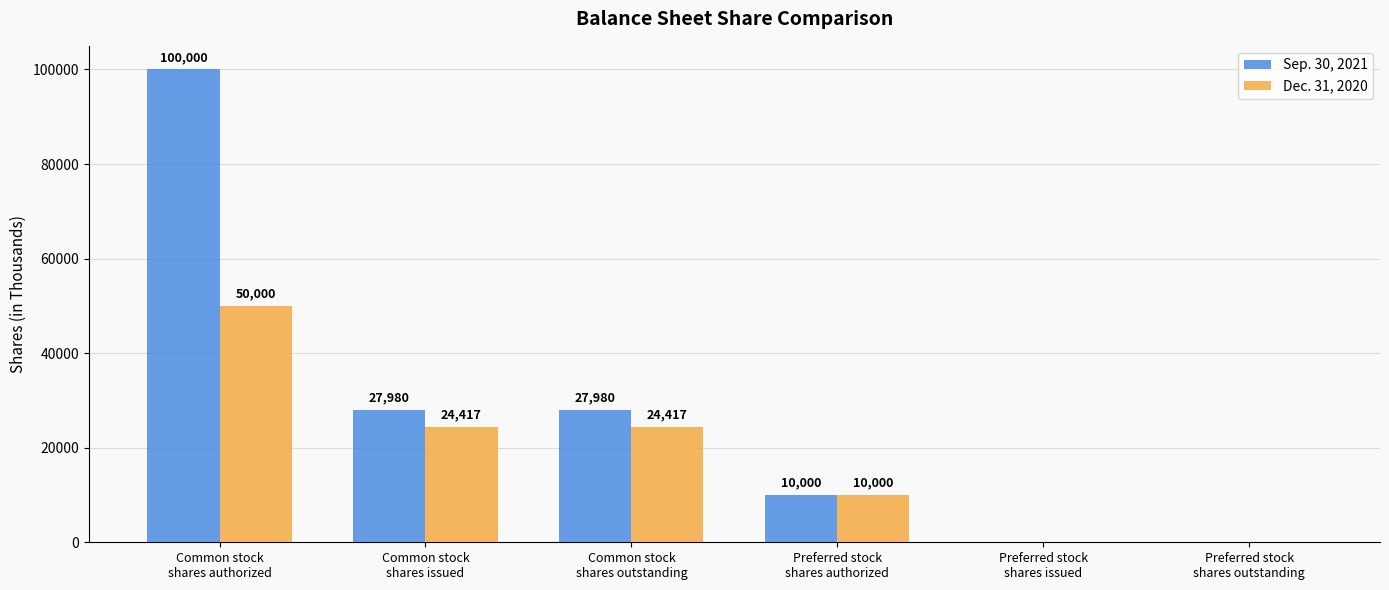

How many data points does each series have?

6